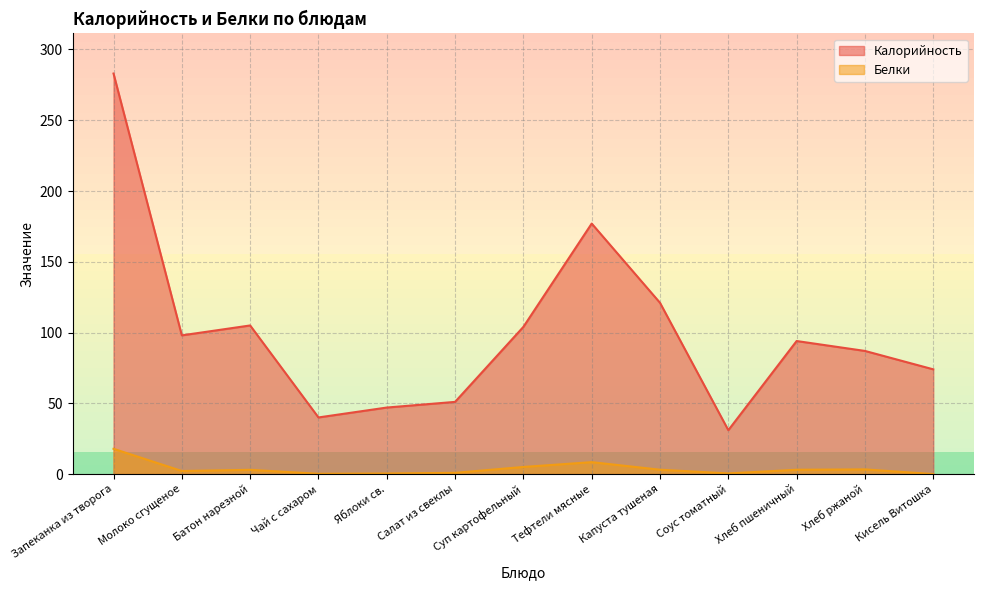

Where does the Калорийность series first go above 94?

Запеканка из творога